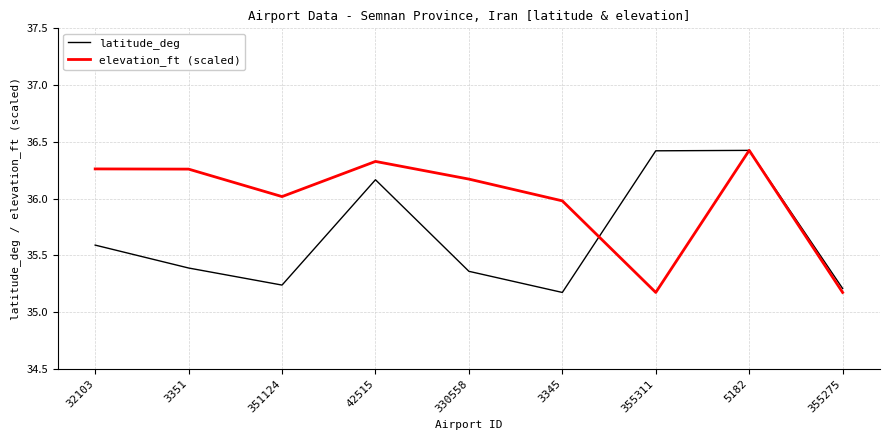

Rank the series by their average value, from highest to lowest.

elevation_ft (scaled), latitude_deg